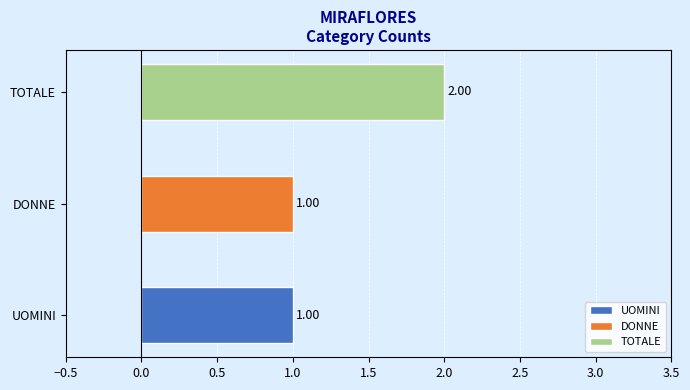

At which category does the chart reach its peak across all series?

TOTALE